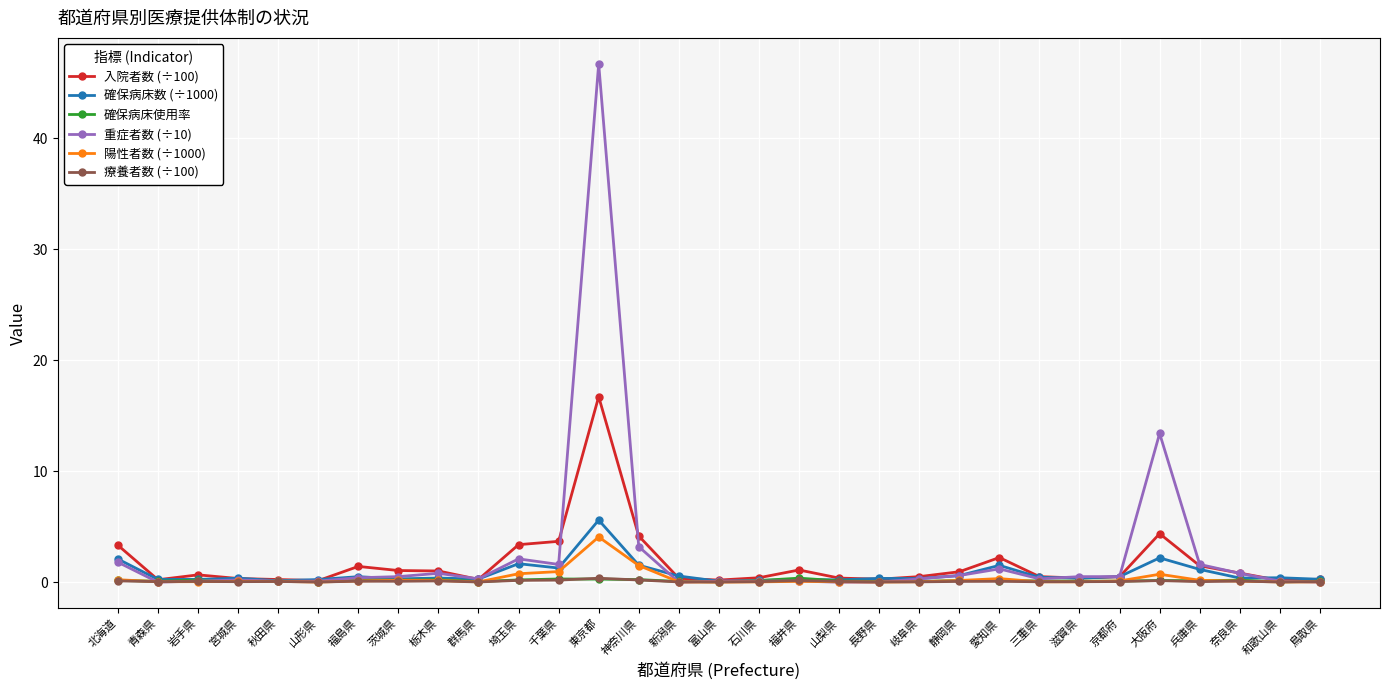

What is the spread (max minus min) of values at 山形県?

0.2